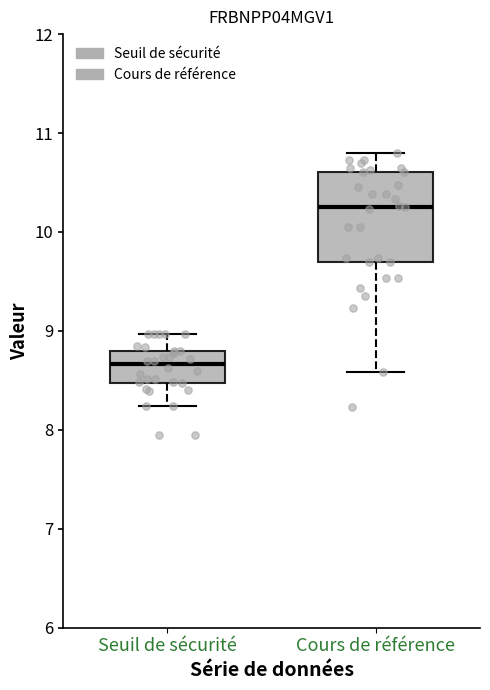

Reading left to right, transcribe this box plot: for each box, give where its median line is, the range the box spans, and where its two whiskers end, as read against the y-axis. The values are not printed on the chart, so give them approximately, as read against the axis.

Seuil de sécurité: median 8.7, box 8.5 to 8.8, whiskers 8.2 to 9.0
Cours de référence: median 10.3, box 9.7 to 10.6, whiskers 8.6 to 10.8